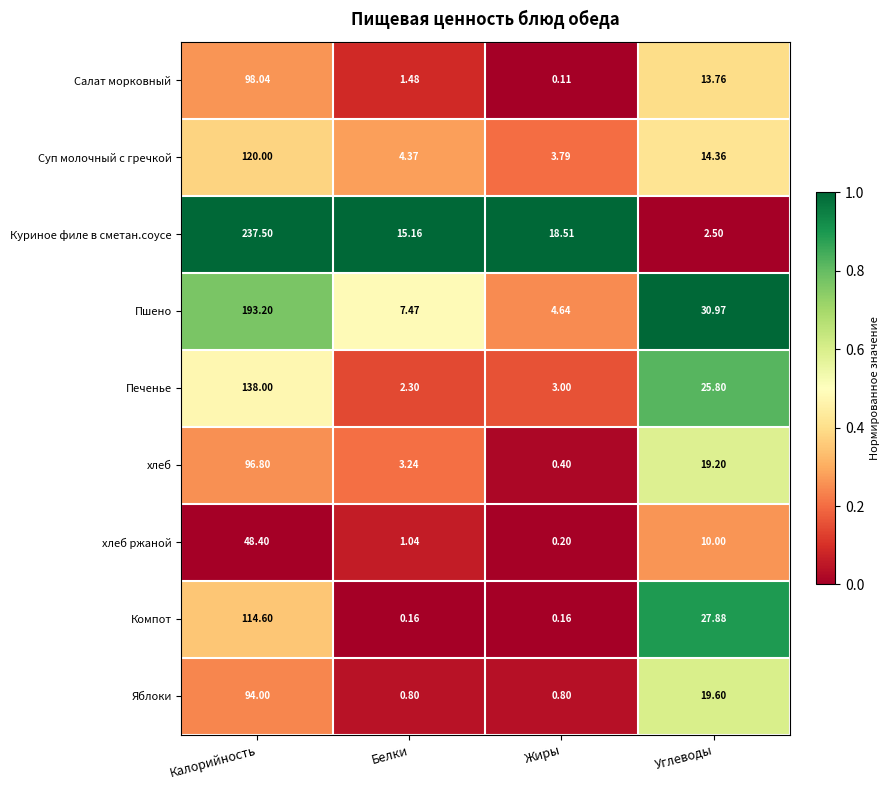

Rank the series by their maximum value, from lowest to highest.

хлеб ржаной, Яблоки, хлеб, Салат морковный, Компот, Суп молочный с гречкой, Печенье, Пшено, Куриное филе в сметан.соусе